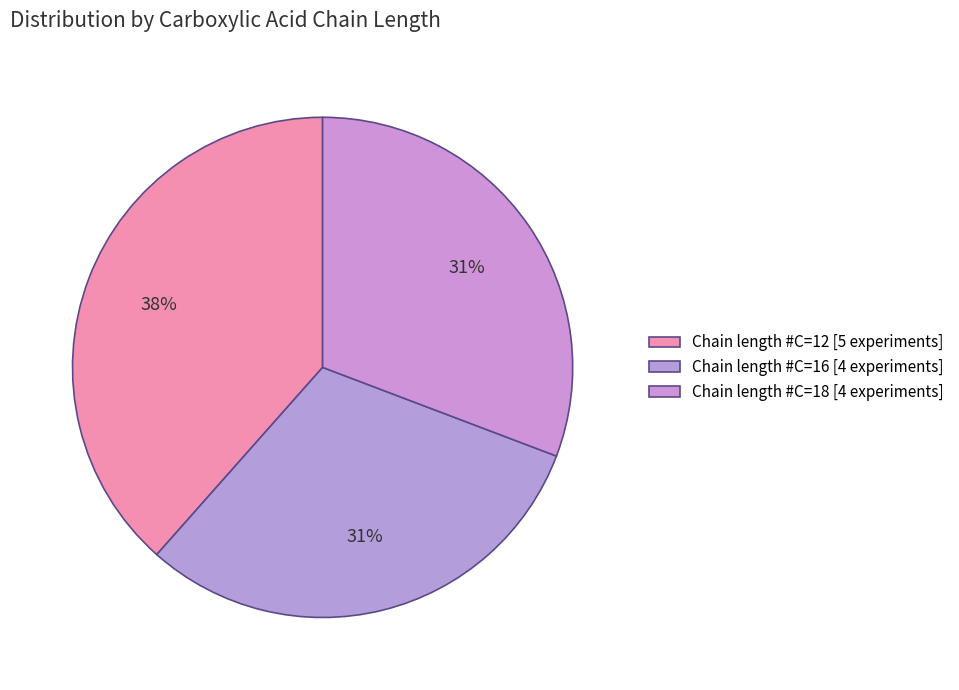

Does any single category account for the majority?

No